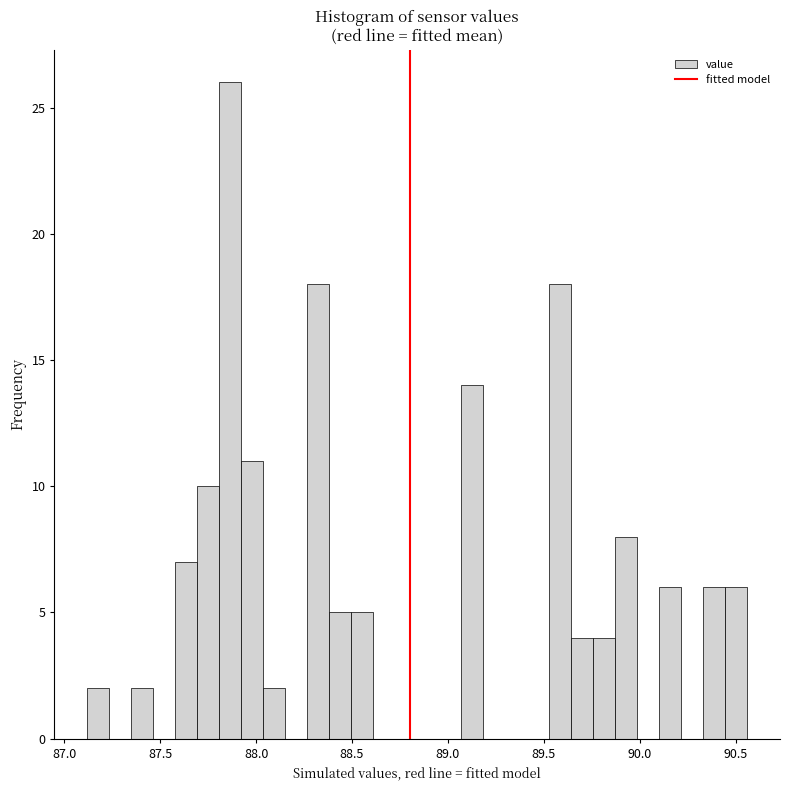

Read against the x-axis, roughly where is the centre of the tallest bar?

87.85